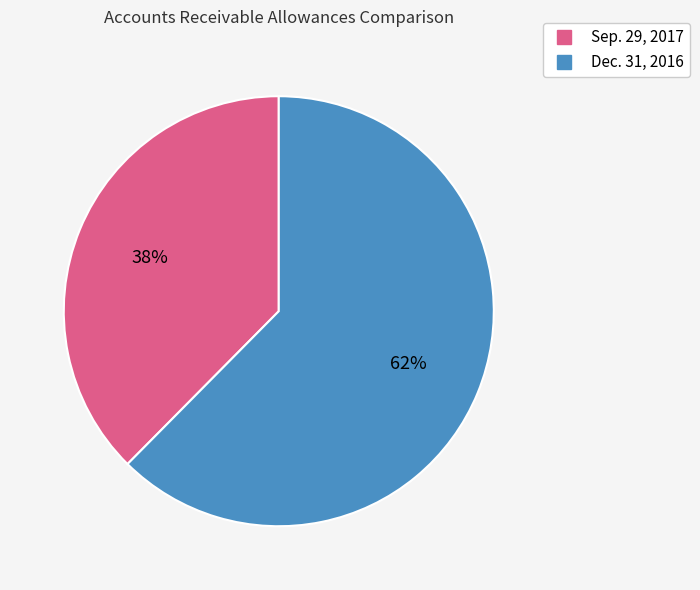

Does any single category account for the majority?

Yes